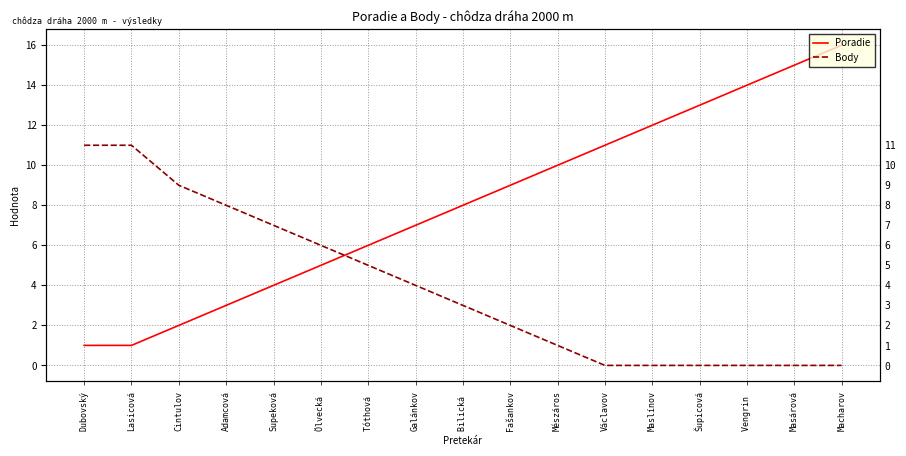

At how many categories does at least one series exceed 11?

5